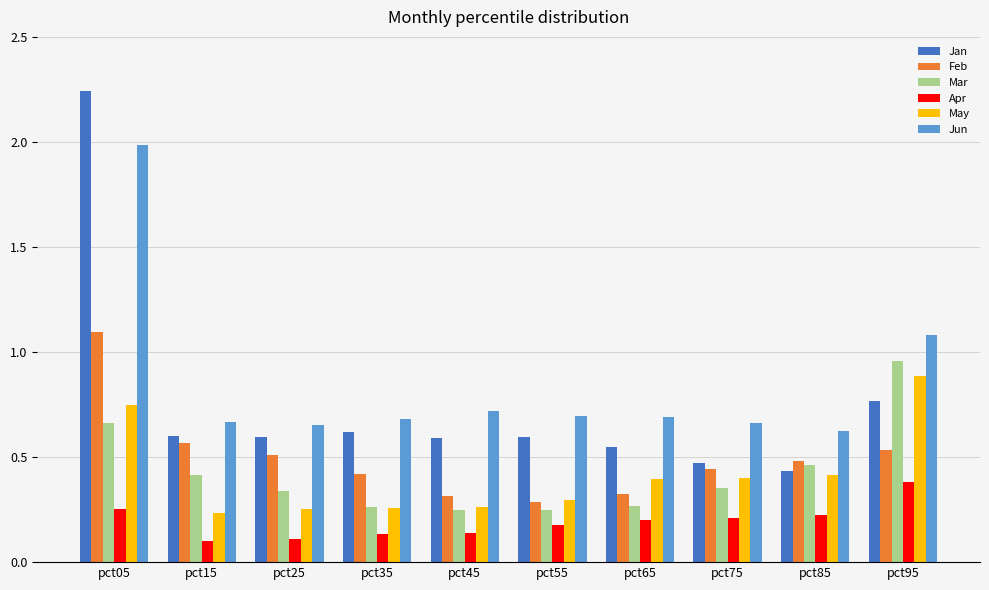

What is the sum of the Feb values at pct85 and pct05?

1.6